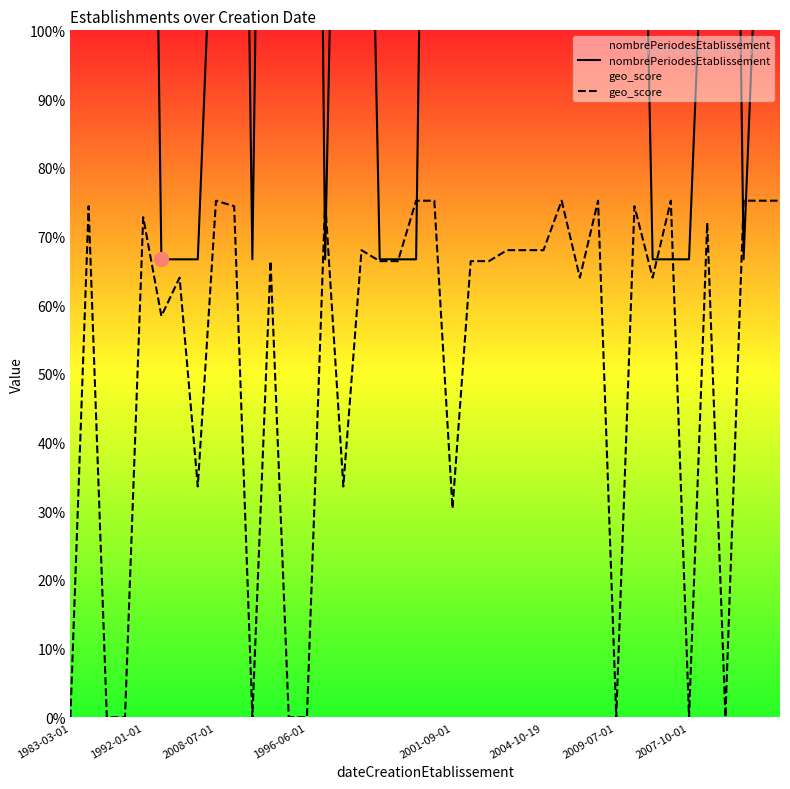

Does the chart display data point markers on the line(s)?

No